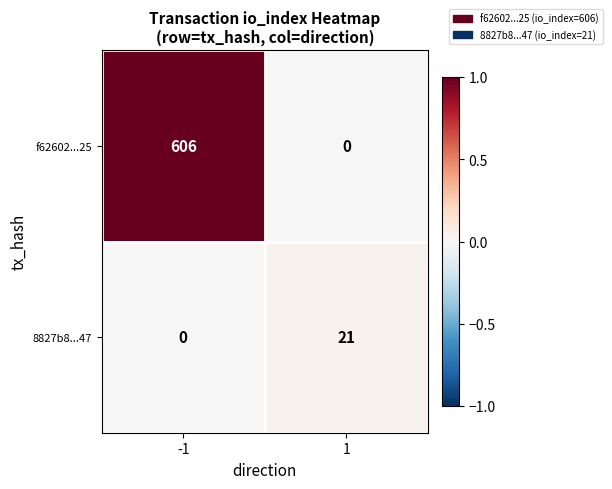

How many categories are shown in the chart?

2